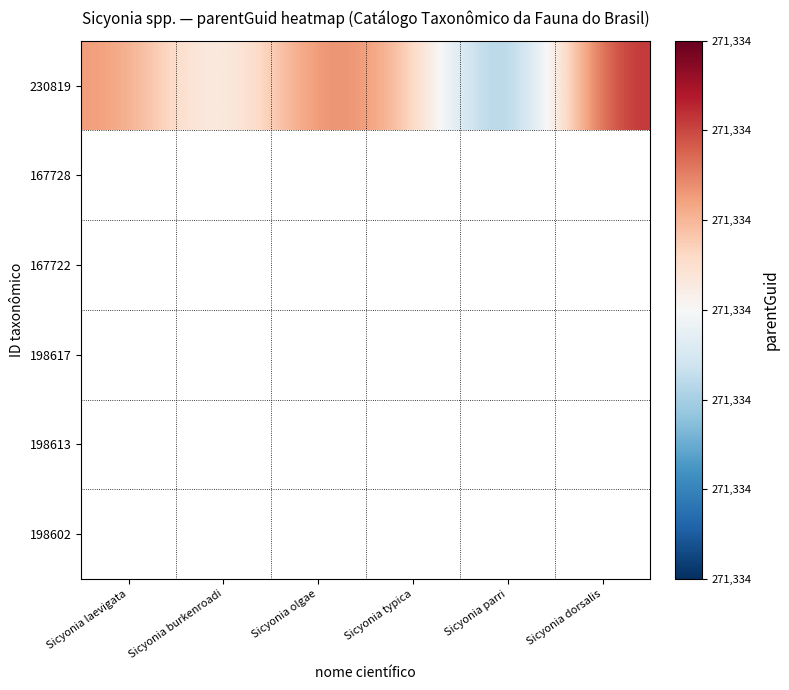

What is the difference between the maximum and minimum values?

0.7